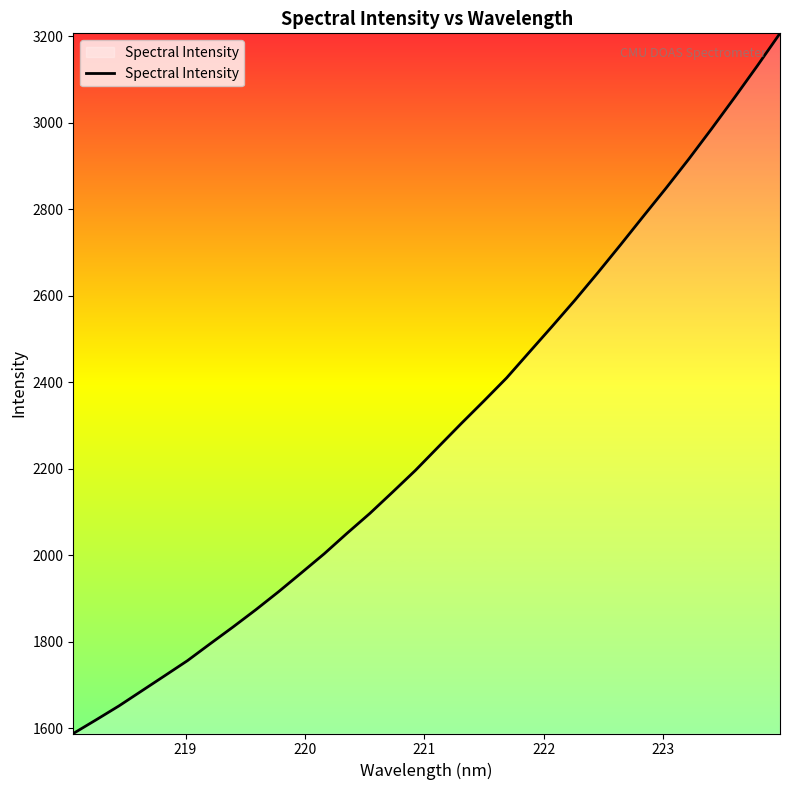

What is the smallest value displayed?

1588.2